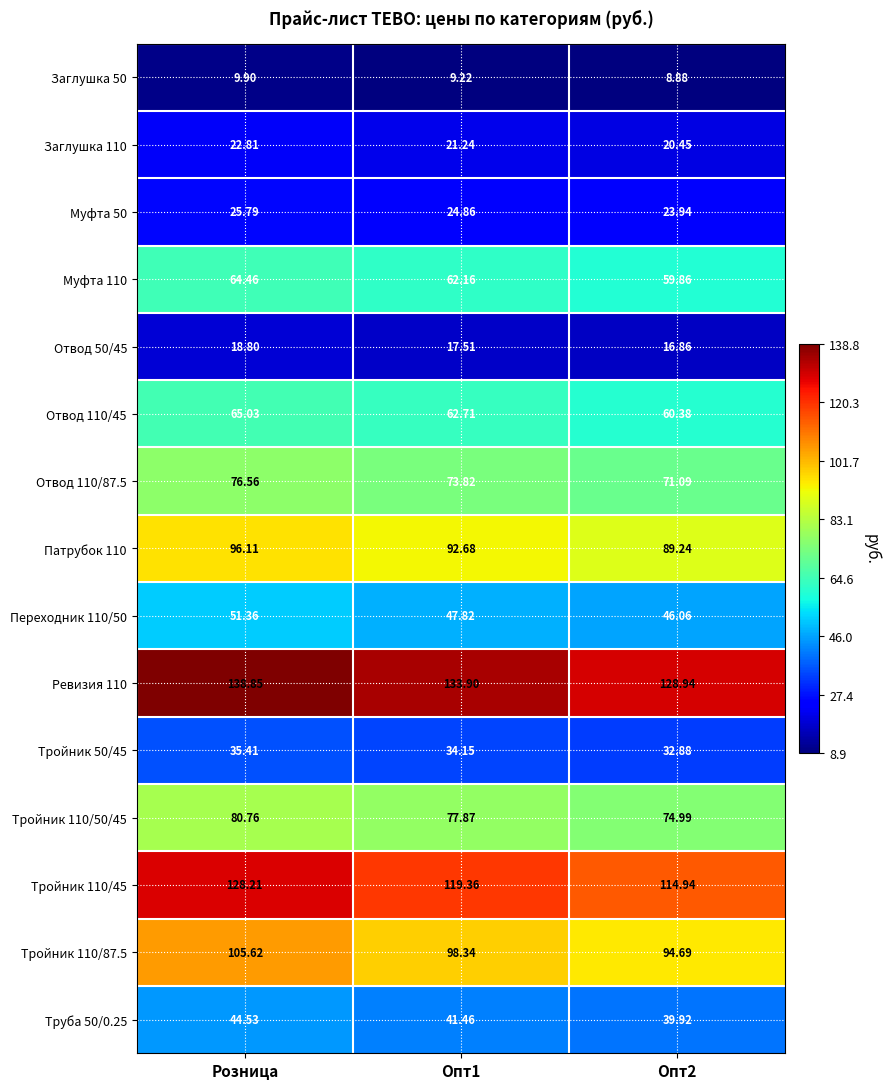

What is the total value across all series at Розница?

964.2